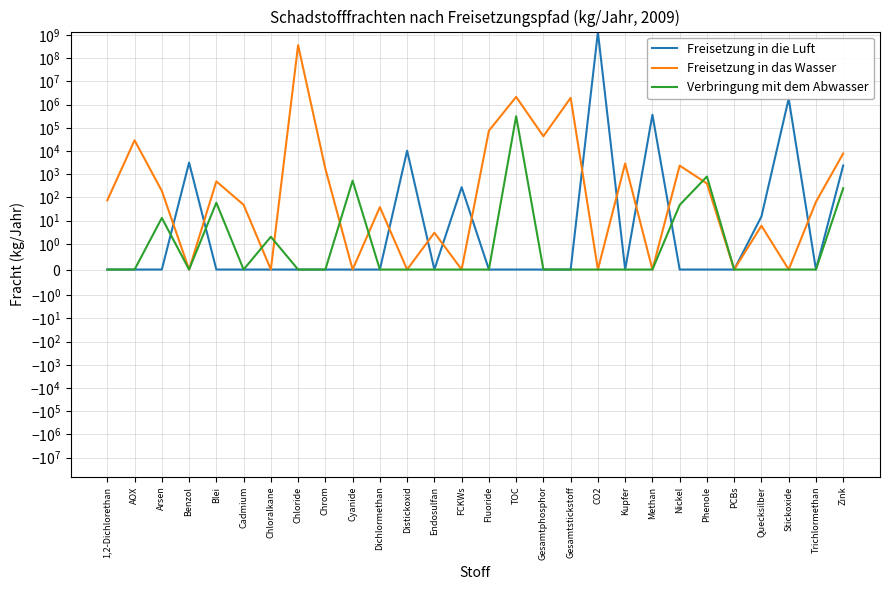

In Verbringung mit dem Abwasser, how many points are lower than both neighbors (excluding endpoints)?

2